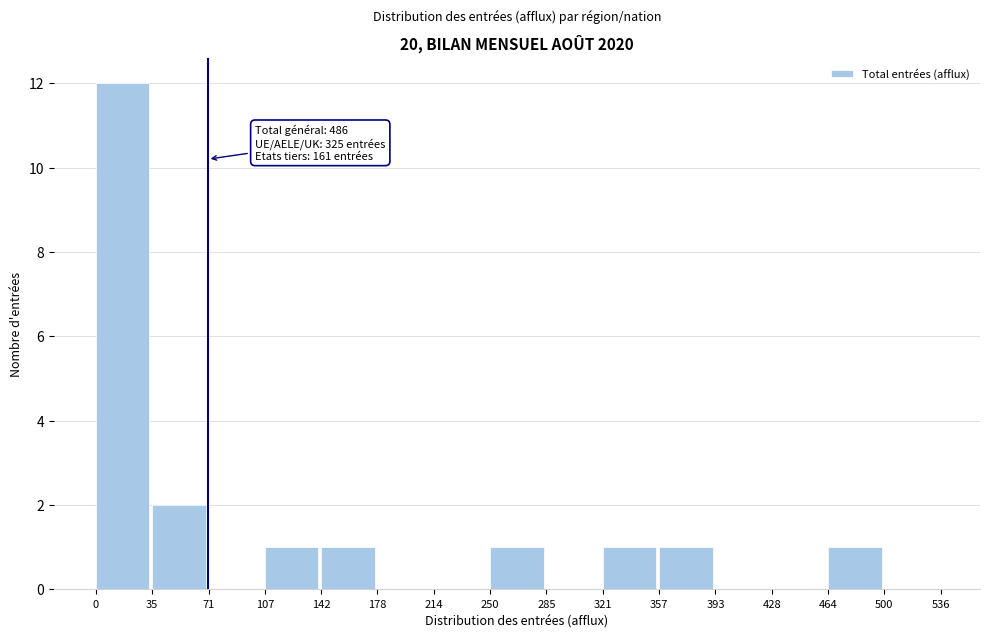

Over which range of the x-axis is the bar tallest?

0 to 35